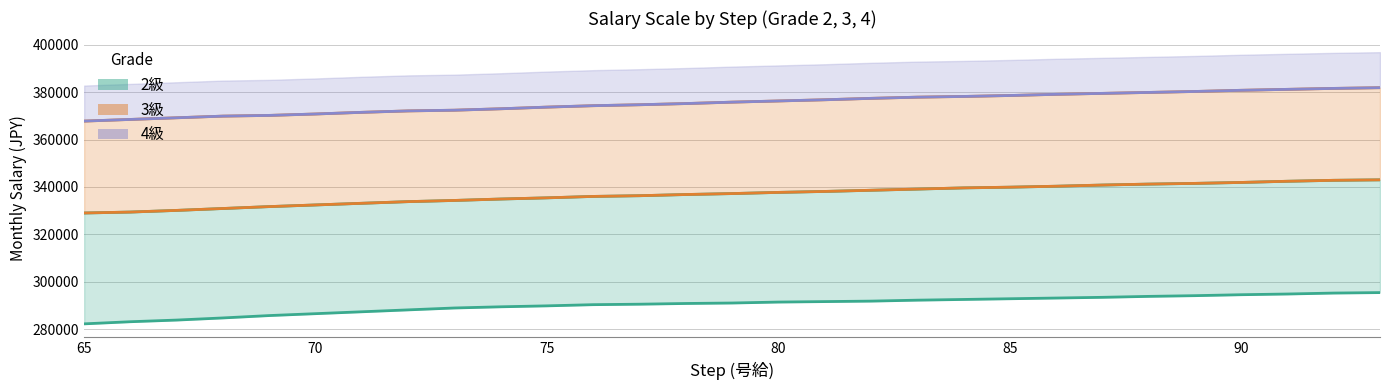

True or false: 2級 and 4級 cross at least once.

False